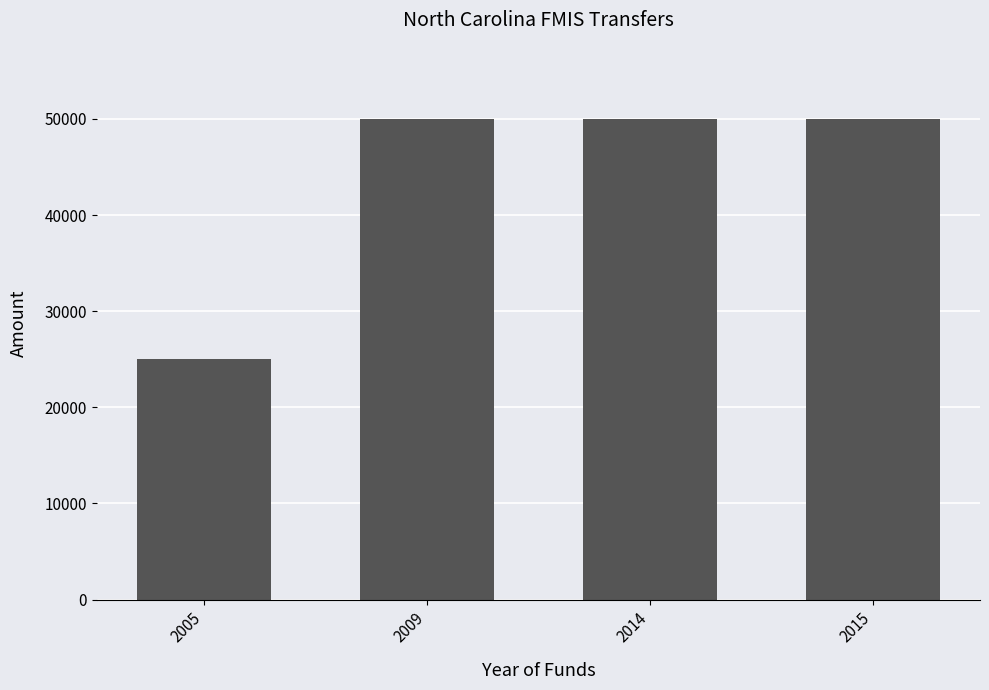

What is the sum of the values at 2009 and 2014?

100000